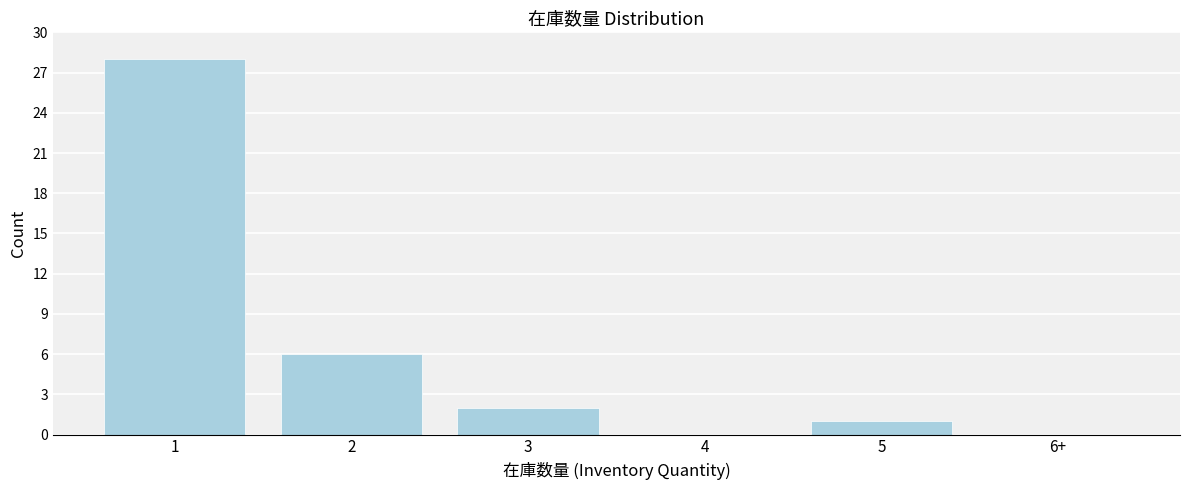

Reading left to right, transcribe all the data shown in this chart.

1=28	2=6	3=2	4=0	5=1	6+=0